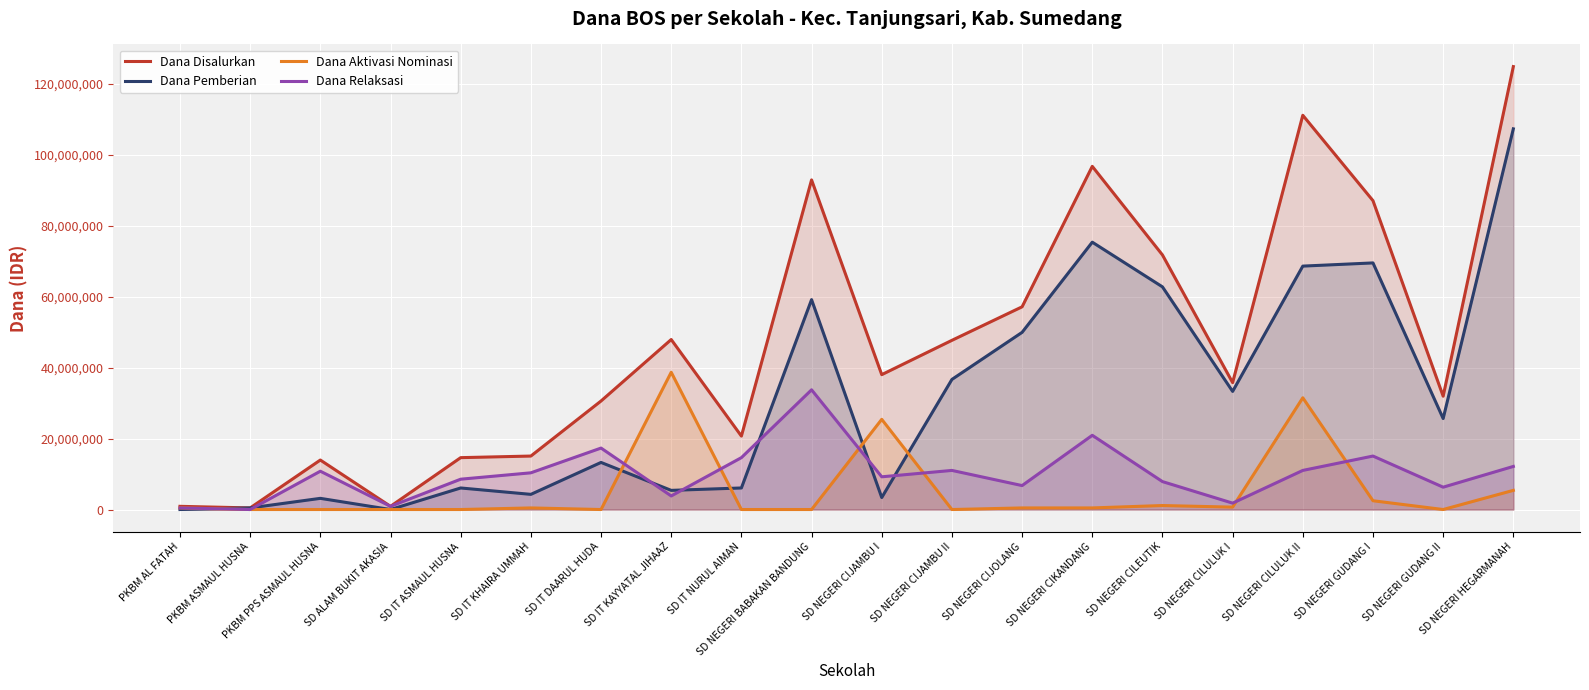

In Dana Disalurkan, how many points are higher than both neighbors (excluding endpoints)?

5